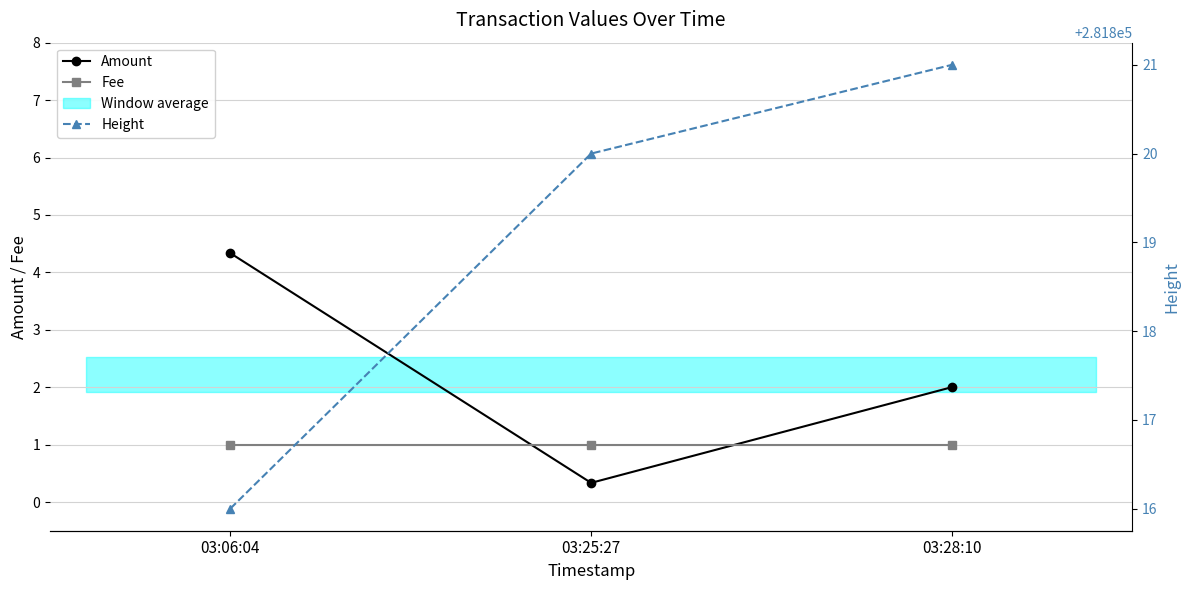

Where is Amount nearest to the value 2?

03:28:10